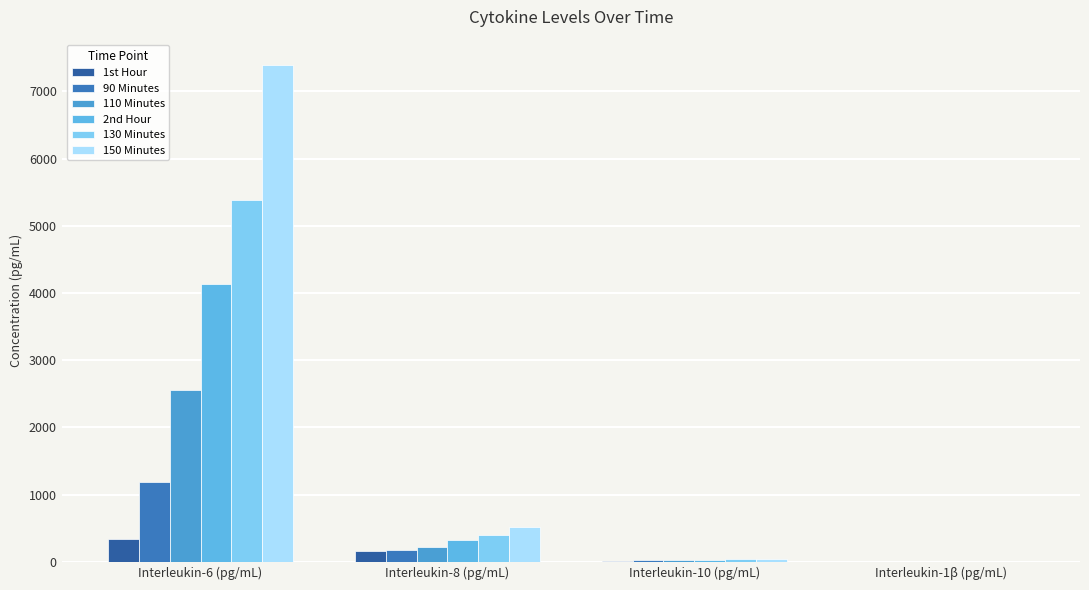

What position from the right is Interleukin-8 (pg/mL)?

3